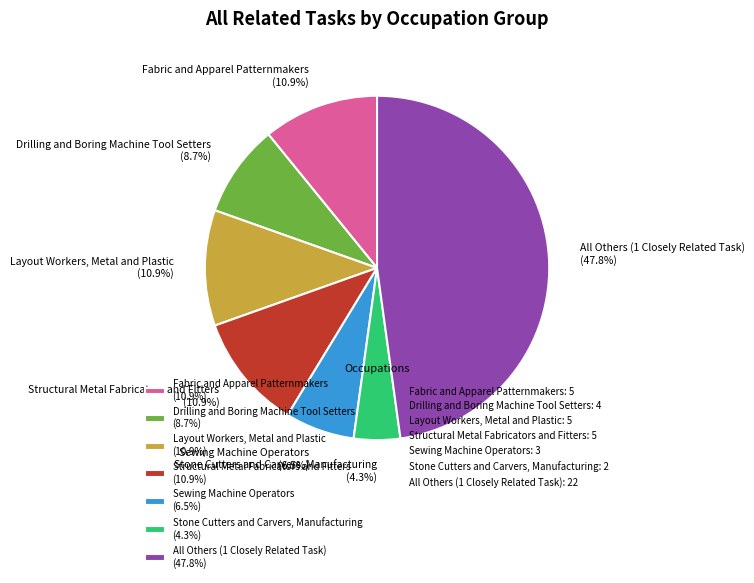

Combined, what portion of the pie is All Others (1 Closely Related Task) (47.8%) and Drilling and Boring Machine Tool Setters (8.7%)?

56.5%